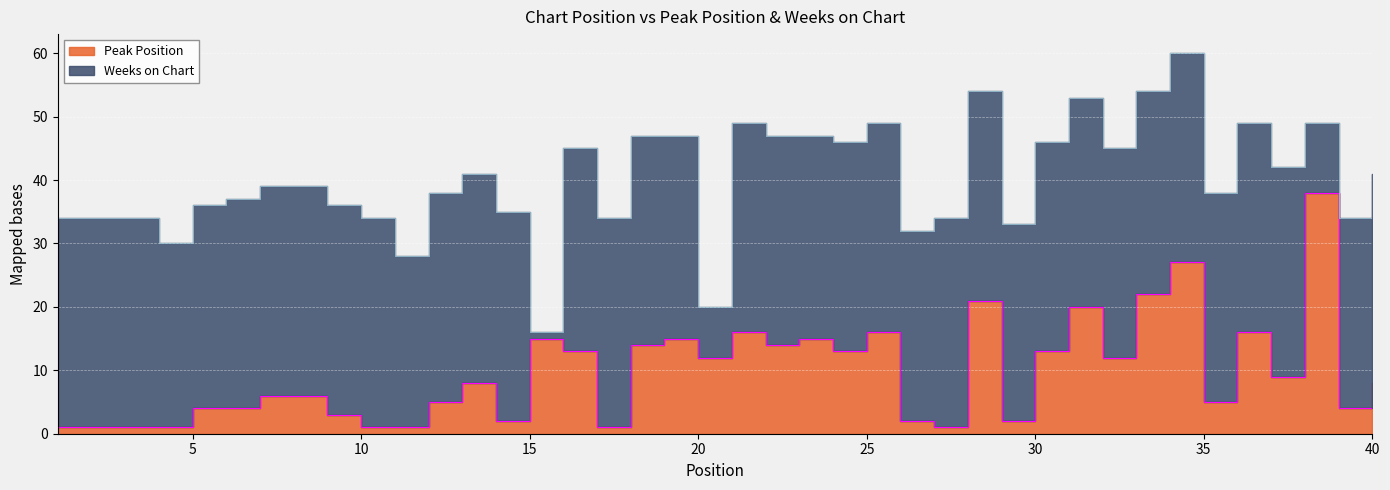

Where is the first local minimum?

14